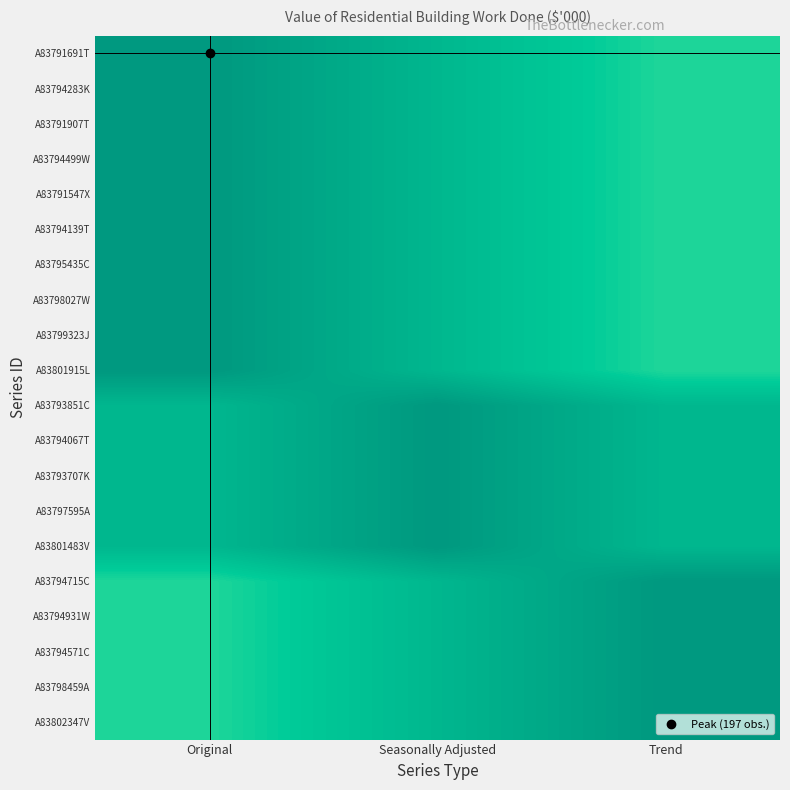

Which has a higher value, Trend or Seasonally Adjusted?

Seasonally Adjusted